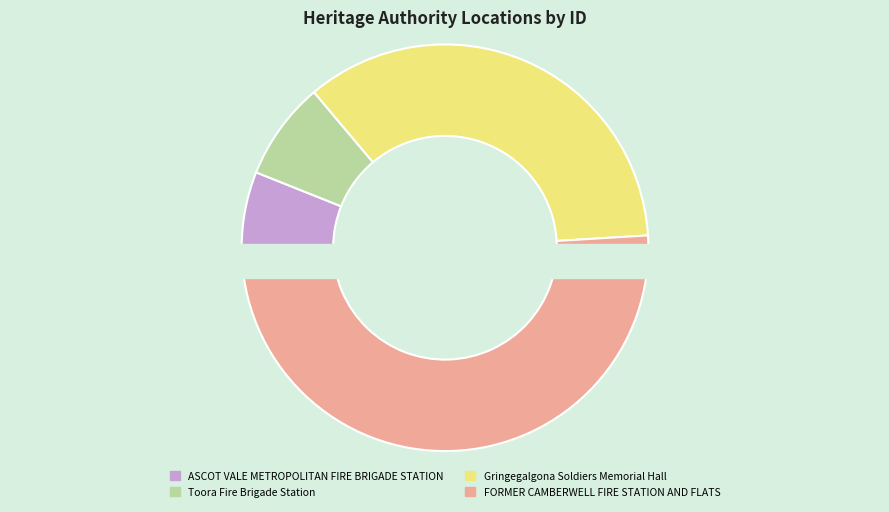

Which slice represents more than half of the pie?

FORMER CAMBERWELL FIRE STATION AND FLATS